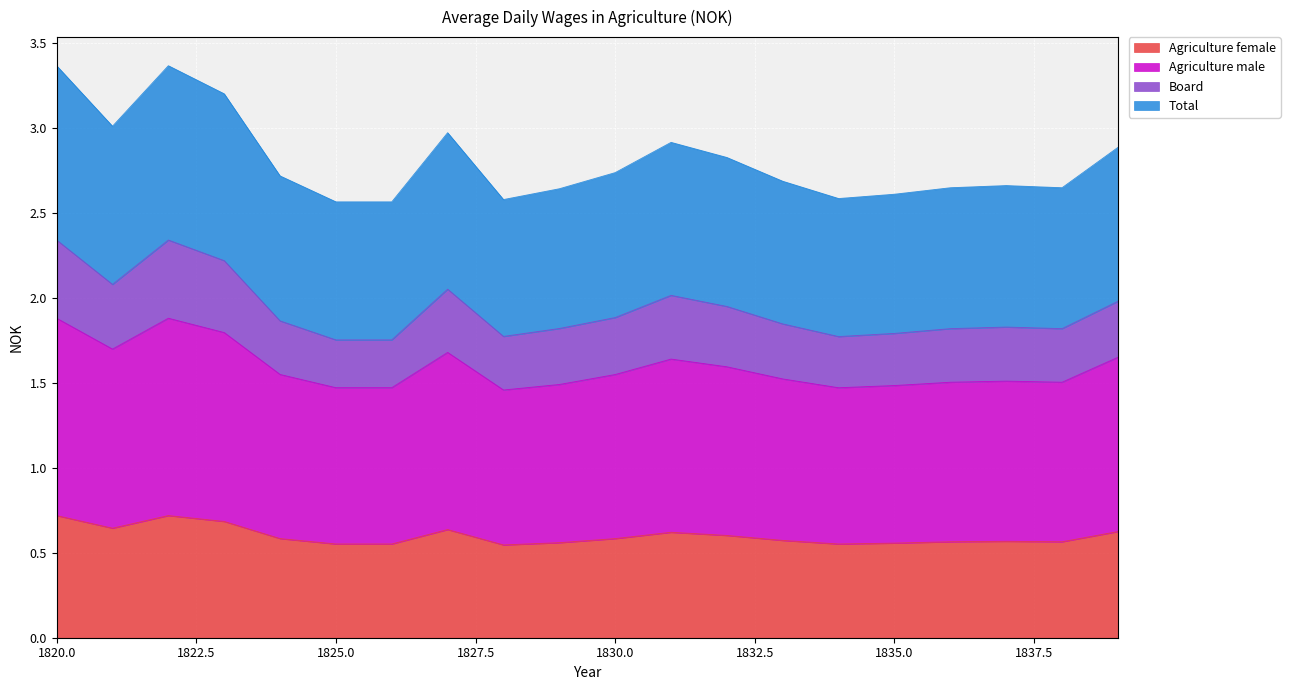

Reading right to left, extract all data points from this chart.

Agriculture female: 1839=0.6	1838=0.6	1837=0.6	1836=0.6	1835=0.6	1834=0.6	1833=0.6	1832=0.6	1831=0.6	1830=0.6	1829=0.6	1828=0.5	1827=0.6	1826=0.6	1825=0.6	1824=0.6	1823=0.7	1822=0.7	1821=0.6	1820=0.7
Agriculture male: 1839=1.6	1838=1.5	1837=1.5	1836=1.5	1835=1.5	1834=1.5	1833=1.5	1832=1.6	1831=1.6	1830=1.5	1829=1.5	1828=1.5	1827=1.7	1826=1.5	1825=1.5	1824=1.5	1823=1.8	1822=1.9	1821=1.7	1820=1.9
Board: 1839=2.0	1838=1.8	1837=1.8	1836=1.8	1835=1.8	1834=1.8	1833=1.8	1832=1.9	1831=2.0	1830=1.9	1829=1.8	1828=1.8	1827=2.1	1826=1.8	1825=1.8	1824=1.9	1823=2.2	1822=2.3	1821=2.1	1820=2.3
Total: 1839=2.9	1838=2.6	1837=2.7	1836=2.6	1835=2.6	1834=2.6	1833=2.7	1832=2.8	1831=2.9	1830=2.7	1829=2.6	1828=2.6	1827=3.0	1826=2.6	1825=2.6	1824=2.7	1823=3.2	1822=3.4	1821=3.0	1820=3.4